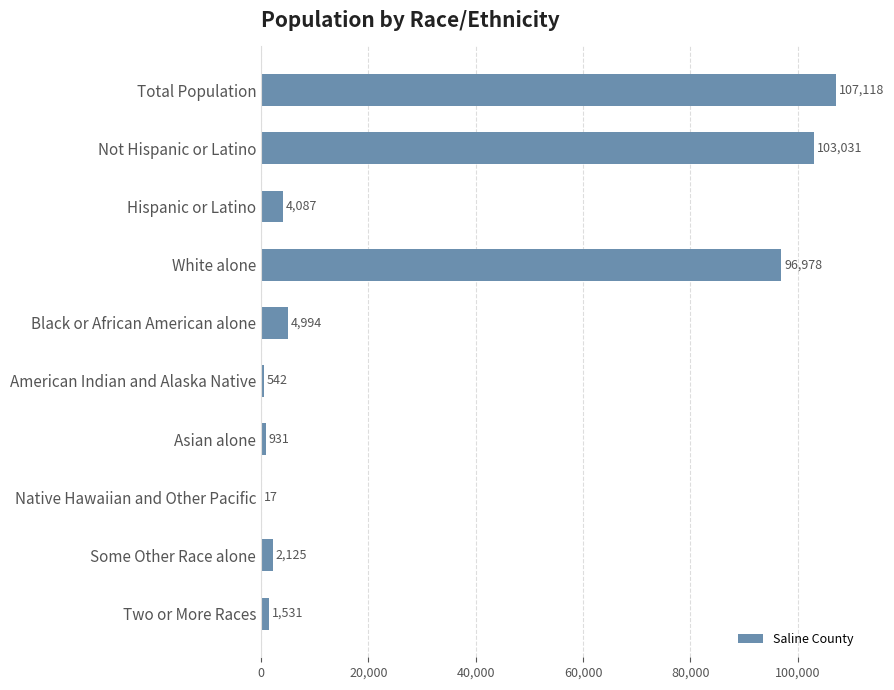

How many data points does each series have?

10